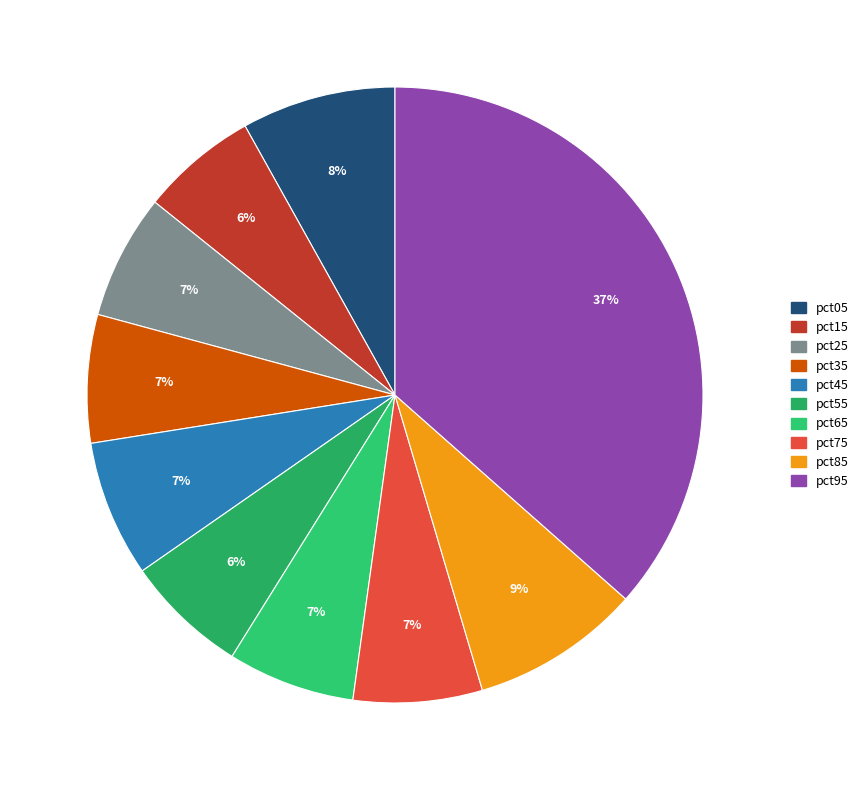

Is there any slice that represents more than half of the pie?

No